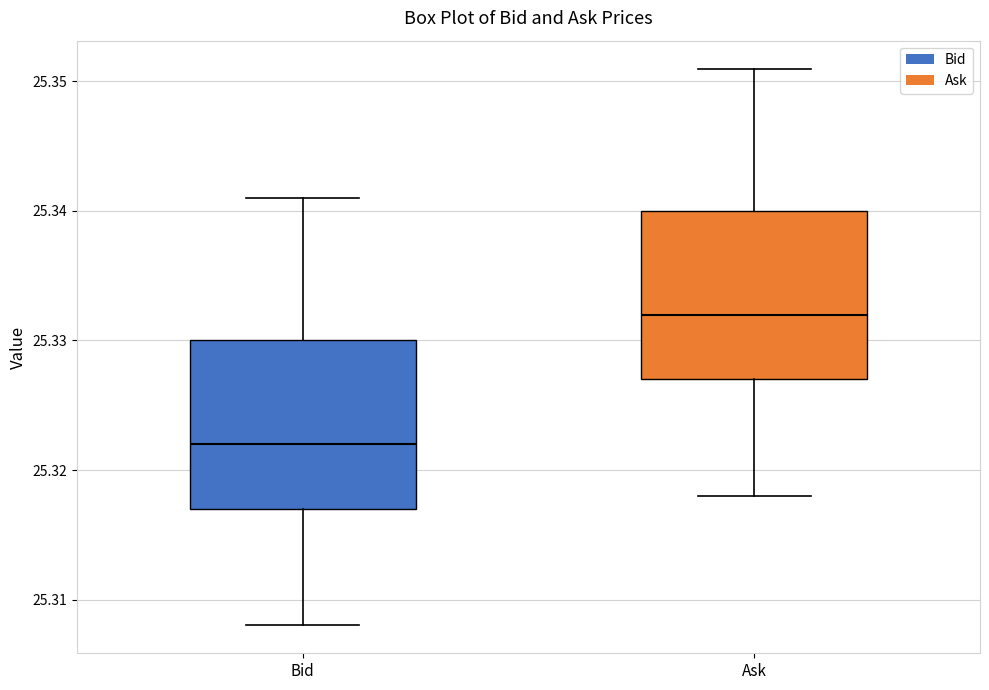

Reading left to right, read every box against the y-axis: the position of its median line, the range the box covers, and the ends of its whiskers. The values are not printed on the chart, so give them approximately, as read against the axis.

Bid: median 25.322, box 25.317 to 25.330, whiskers 25.308 to 25.341
Ask: median 25.332, box 25.327 to 25.340, whiskers 25.318 to 25.351